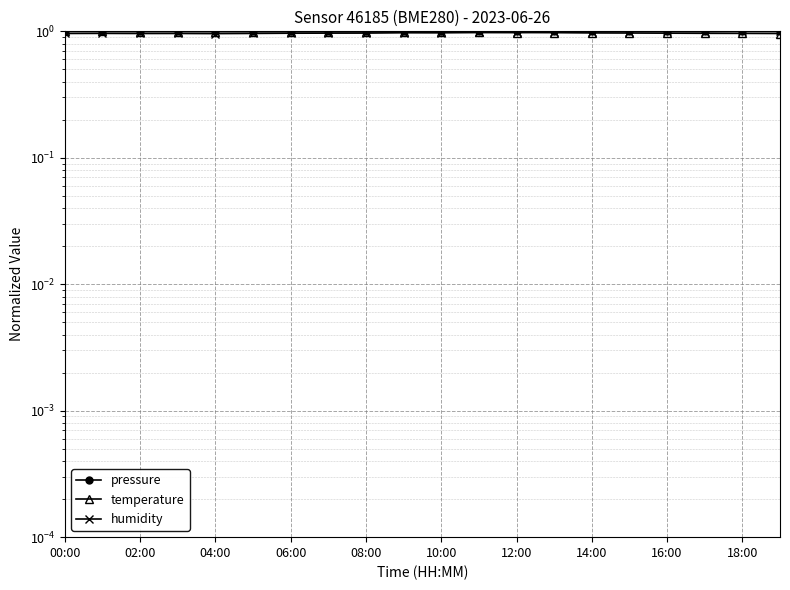

List the series in order of their peak value, lowest first.

pressure, temperature, humidity